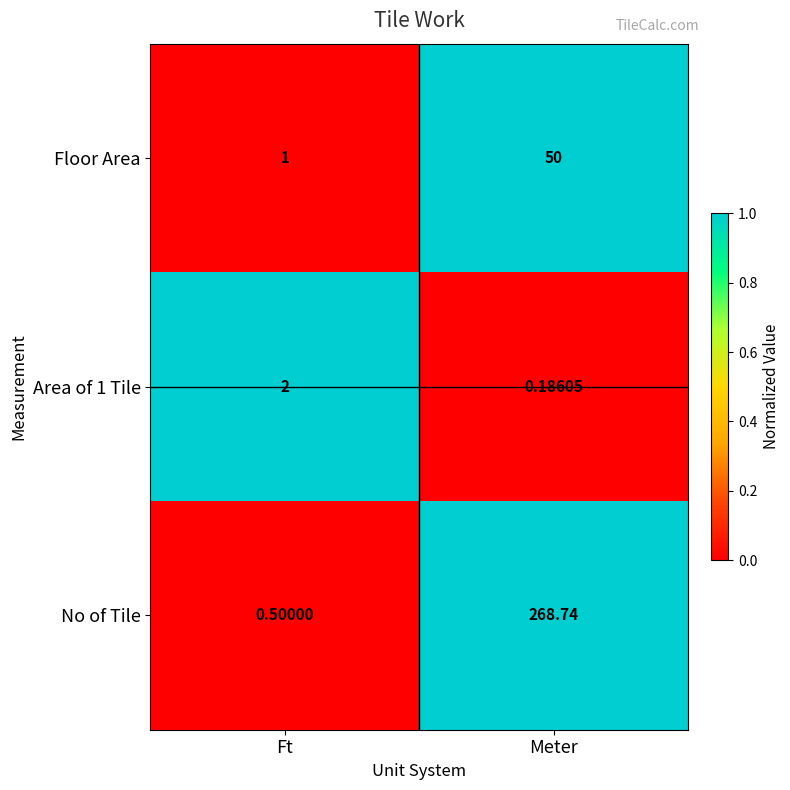

What is the spread (max minus min) of values at Meter?

268.6